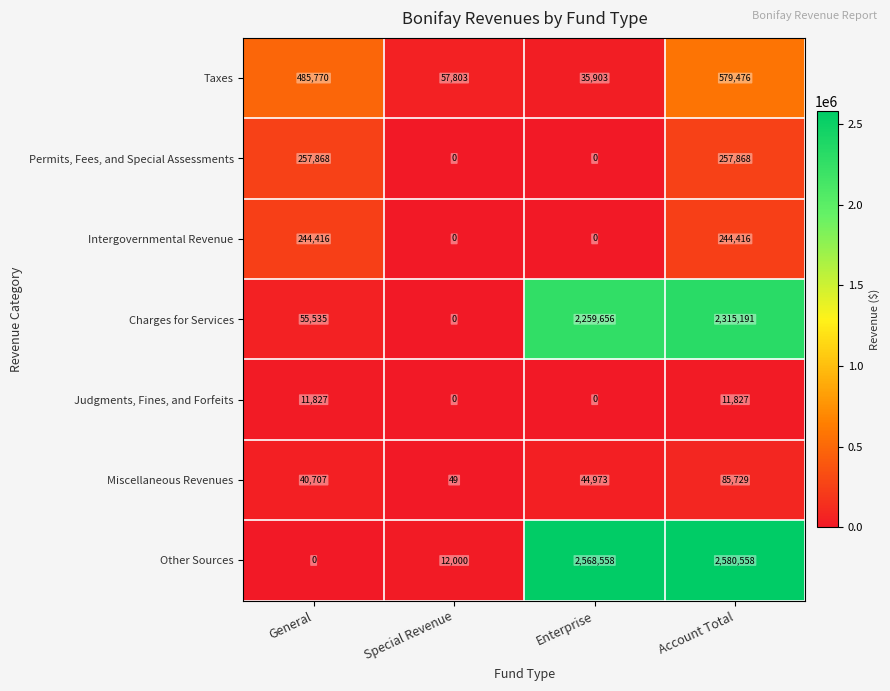

What is the sum of the Other Sources values at Enterprise and Special Revenue?

2580558